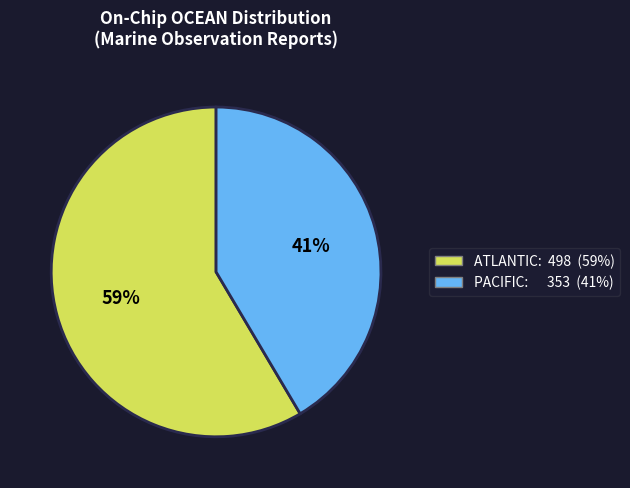

Is there any slice that represents more than half of the pie?

Yes